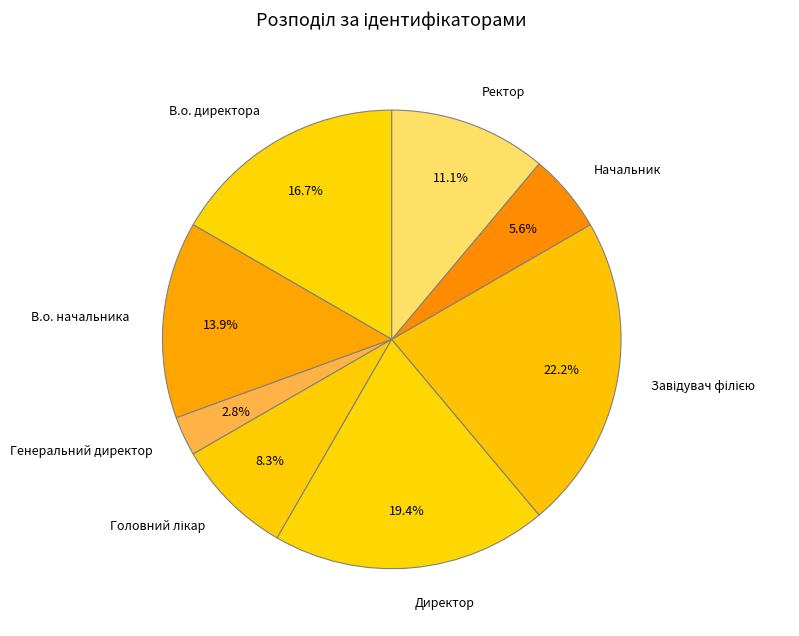

Does Директор account for over 50% of the chart?

No